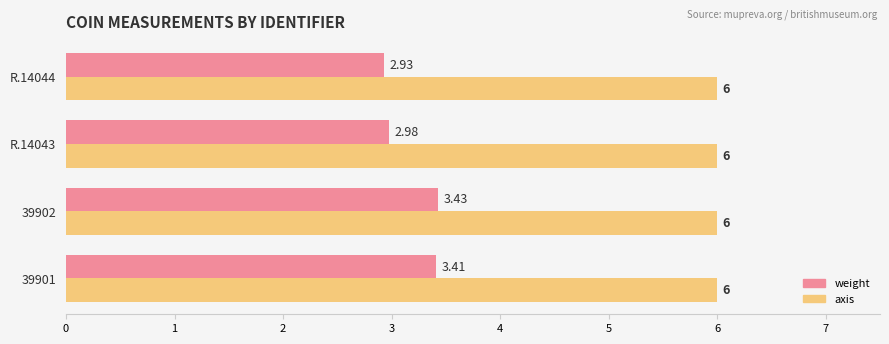

What is the average value of the axis series?

6.0